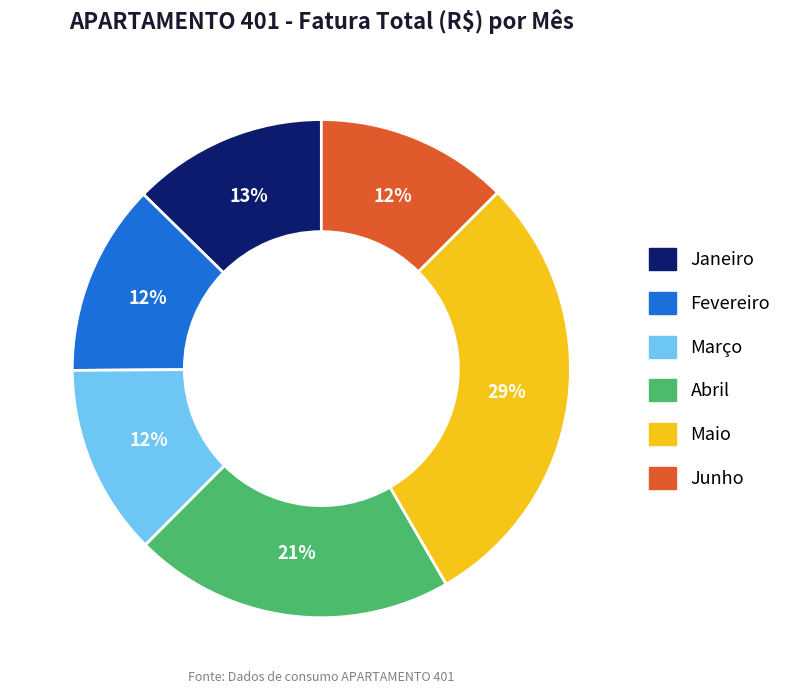

Does Maio represent more than half of the total?

No